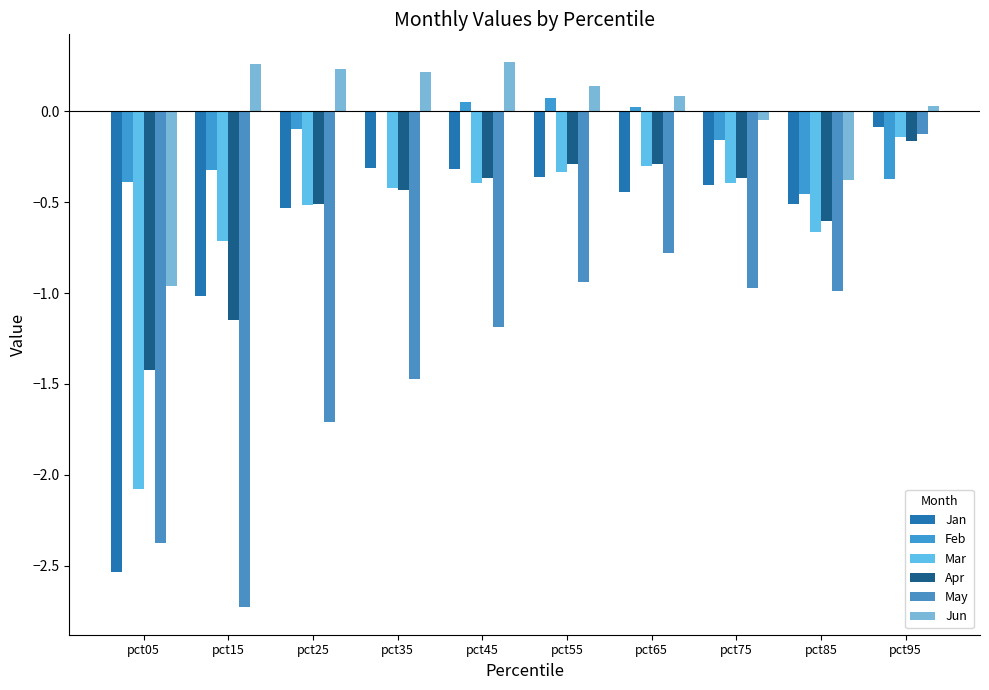

True or false: May has a value of -1.0 at pct65.

False